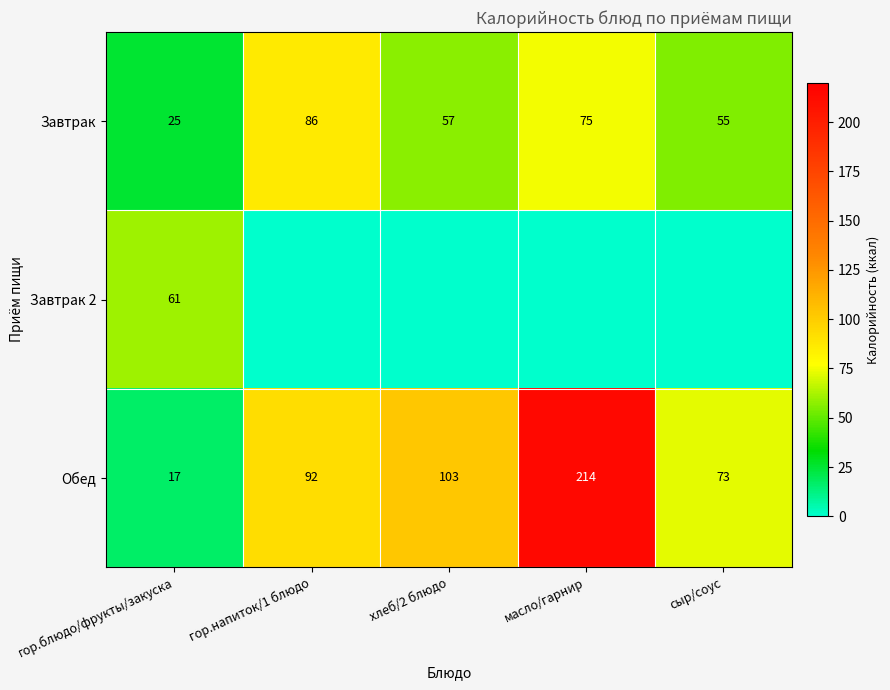

At which label is Обед closest to 115?

хлеб/2 блюдо